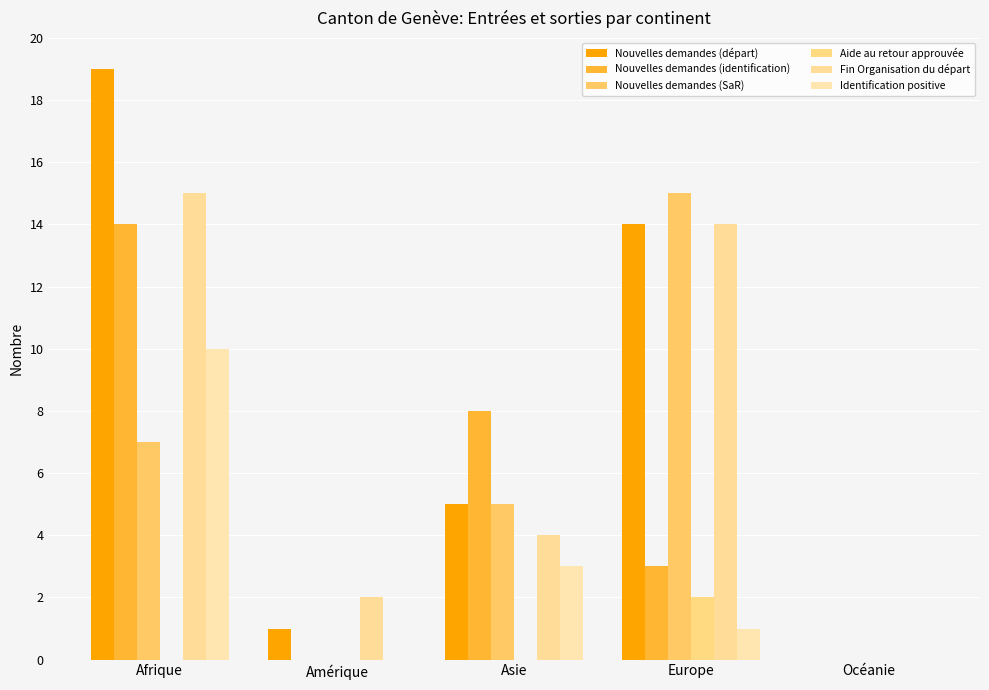

Are the bars horizontal?

No